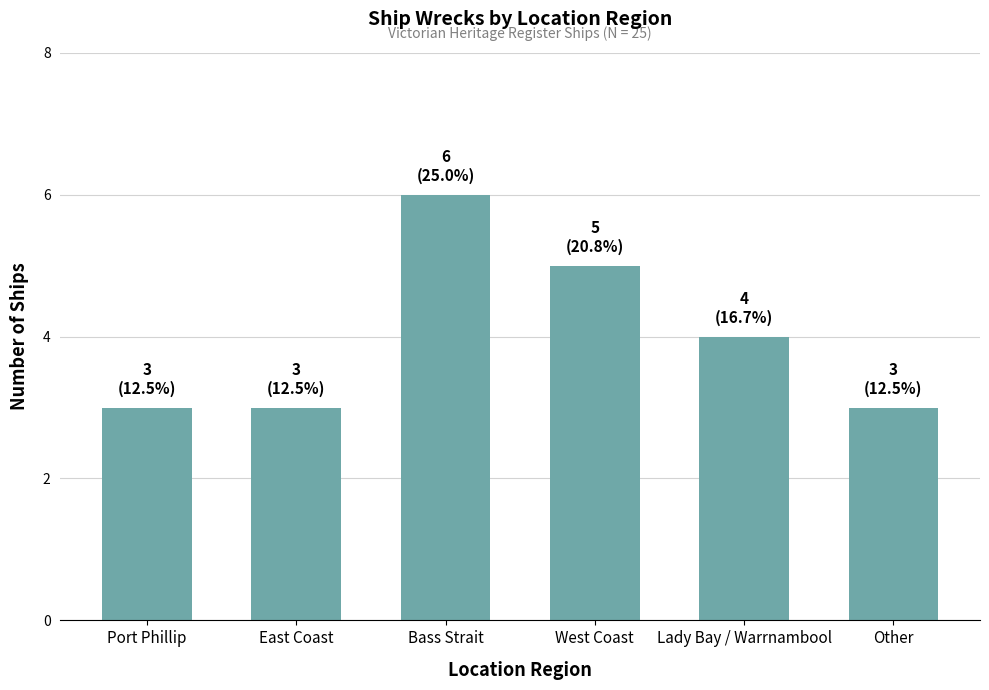

Approximately how many times larger is the value at Bass Strait compared to Lady Bay / Warrnambool?

1.5